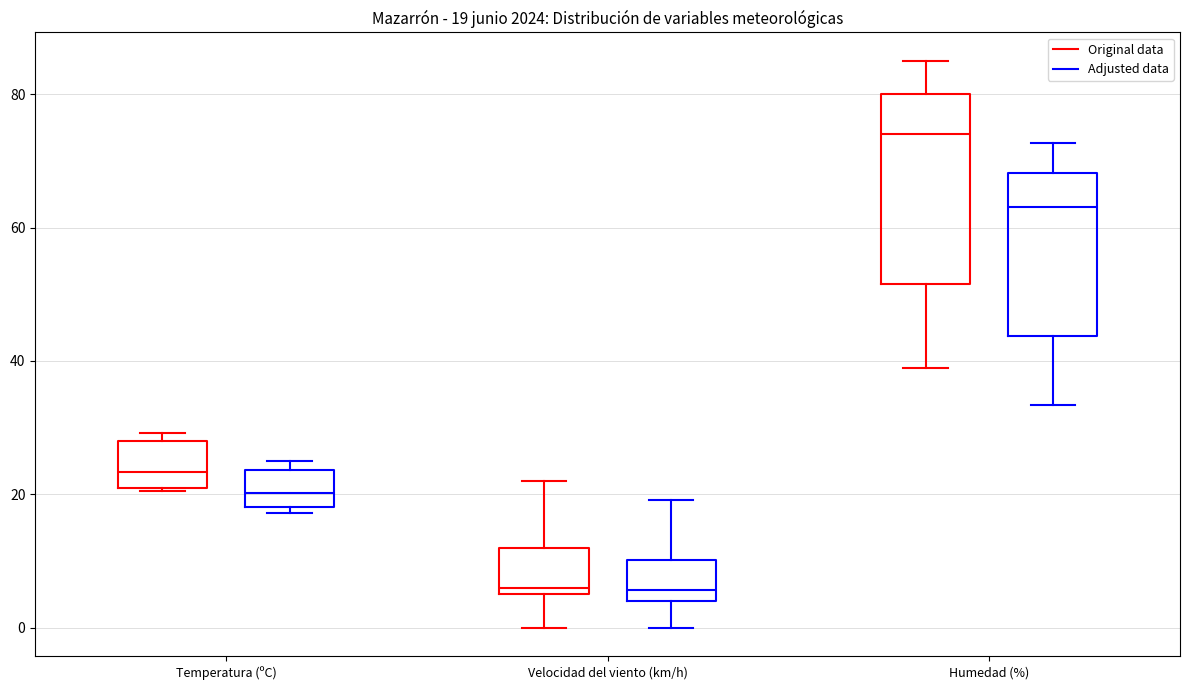

Which box is the tallest, from its lower edge to its upper edge?

Humedad (%) (Original data)